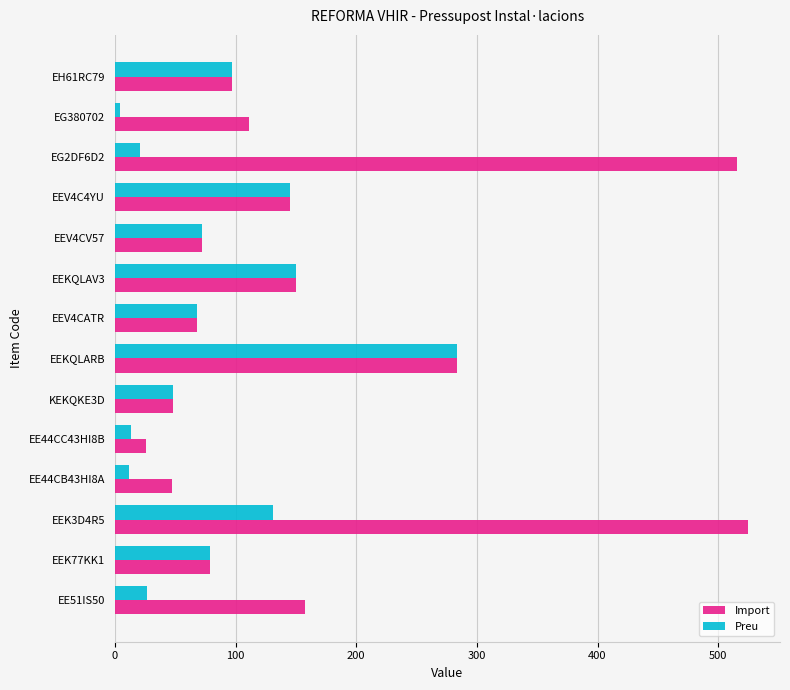

List the series in order of their overall mean, lowest first.

Preu, Import